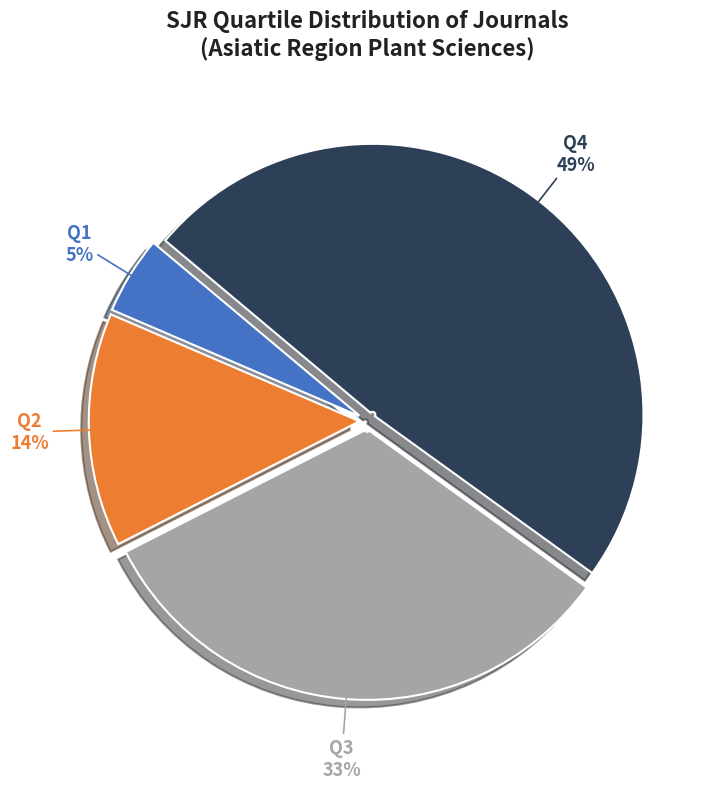

Which category has the smallest portion of the pie?

Q1